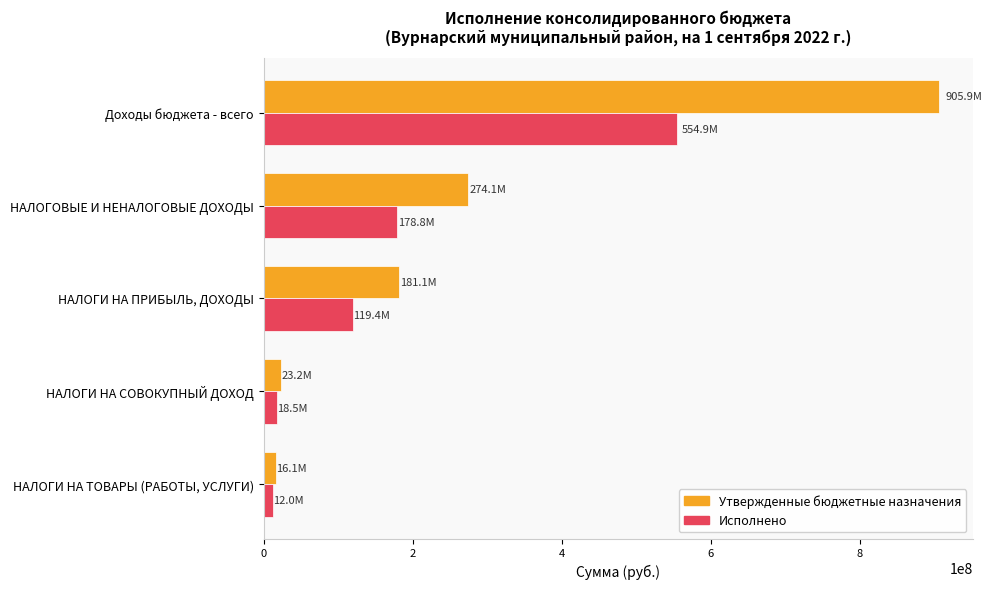

How many data points does each series have?

5